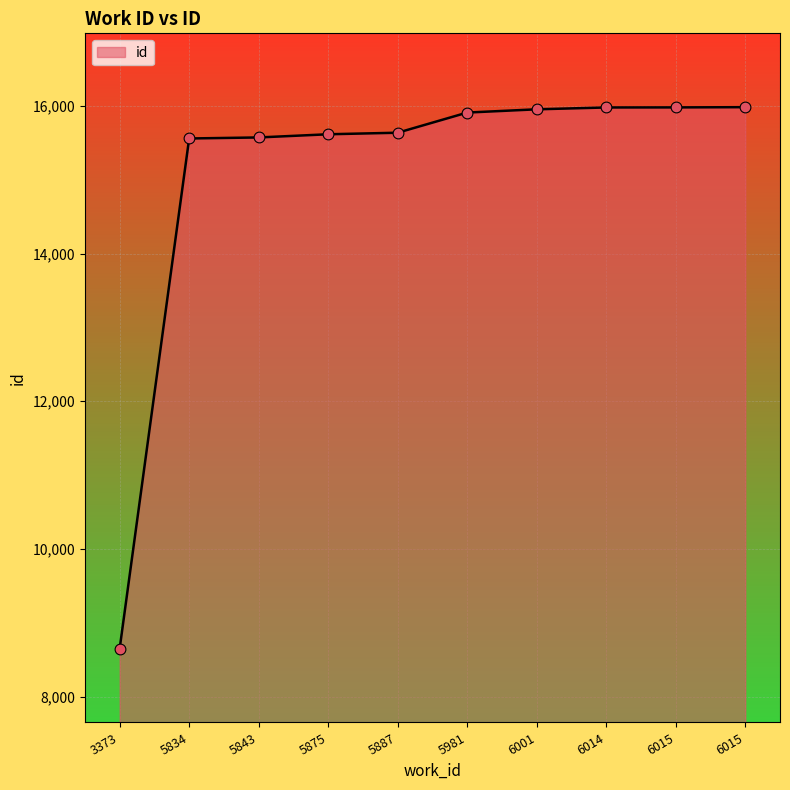

Between 5981 and 5834, which is larger?

5981